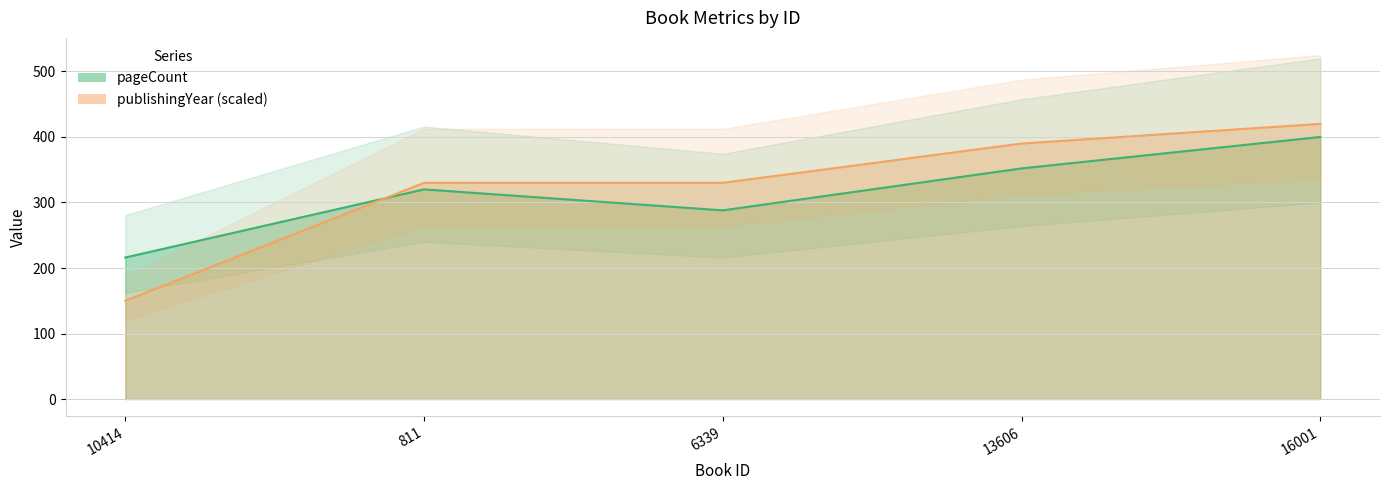

Reading left to right, what are all the values shown in this chart?

pageCount: 216	320	288	352	400
publishingYear: 150	330	330	390	420